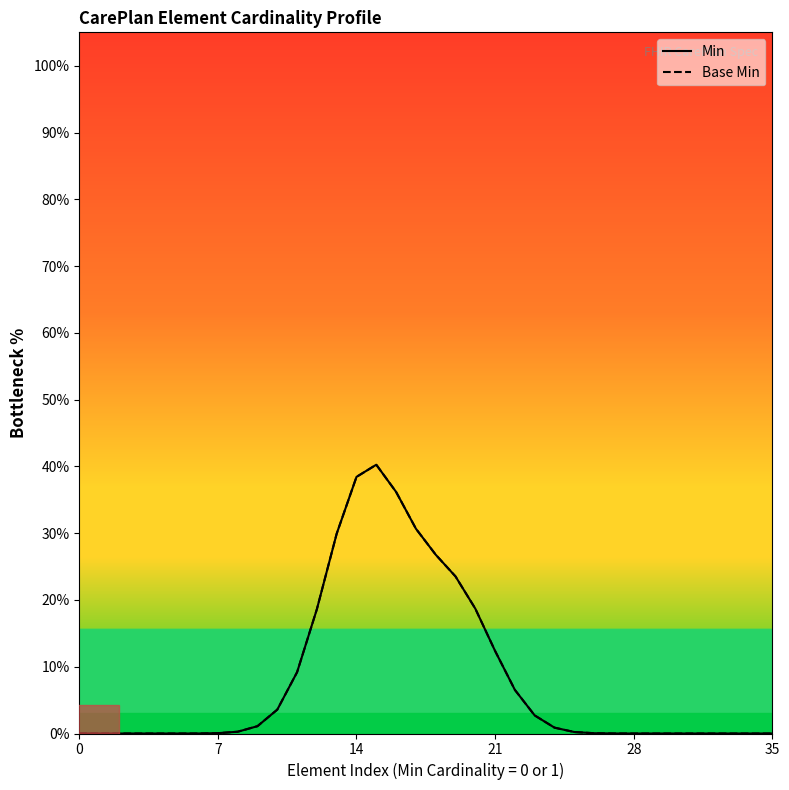

What is the label of the 29th point from the right?

7